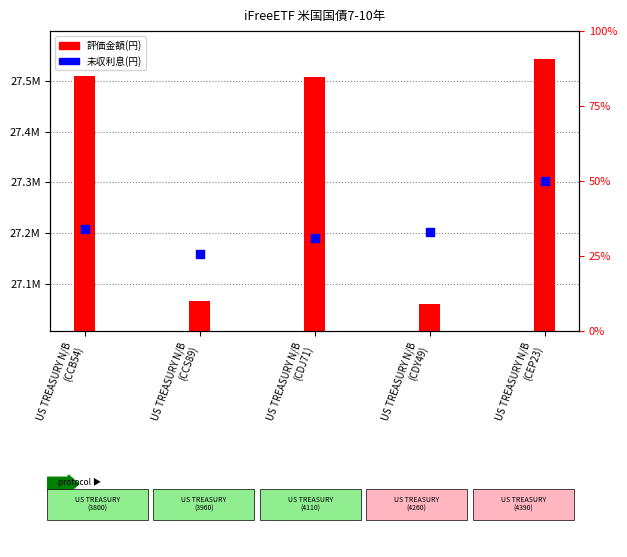

At which category is the sum across all series the highest?

US TREASURY N/B
(CEP23)